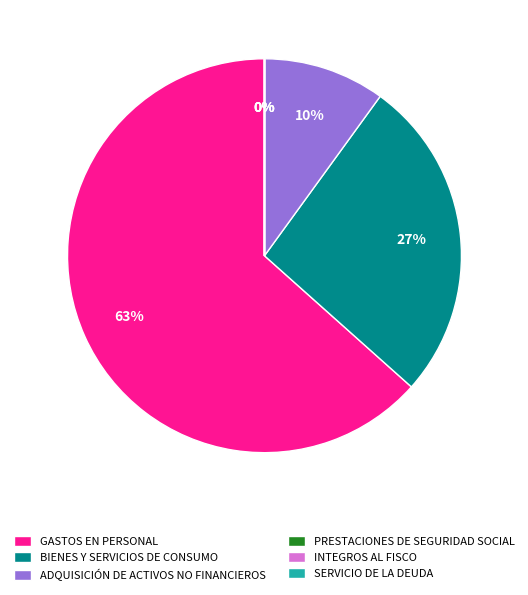

Is there any slice that represents more than half of the pie?

Yes